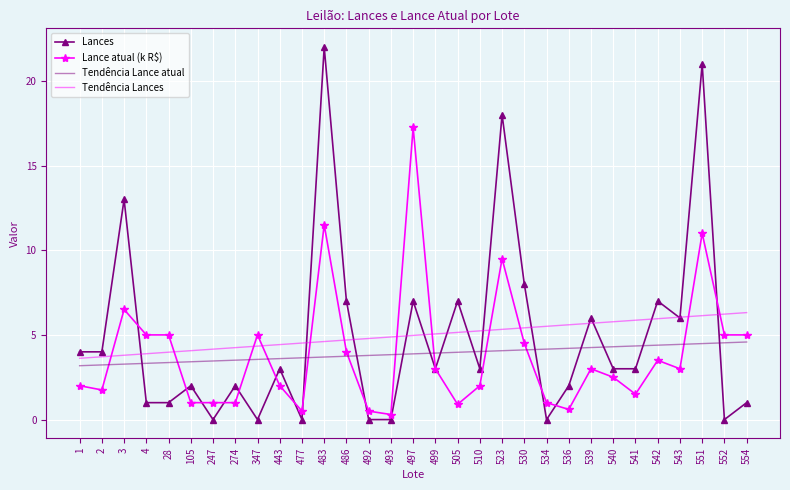

Is it true that Tendência Lances equals 4.3 at 347?

True